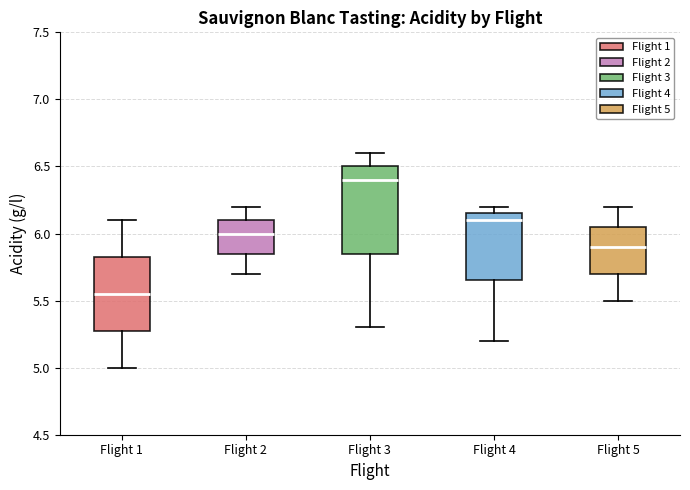

Reading left to right, read every box against the y-axis: the position of its median line, the range the box covers, and the ends of its whiskers. The values are not printed on the chart, so give them approximately, as read against the axis.

Flight 1: median 5.55, box 5.30 to 5.85, whiskers 5.00 to 6.10
Flight 2: median 6.00, box 5.85 to 6.10, whiskers 5.70 to 6.20
Flight 3: median 6.40, box 5.85 to 6.50, whiskers 5.30 to 6.60
Flight 4: median 6.10, box 5.65 to 6.15, whiskers 5.20 to 6.20
Flight 5: median 5.90, box 5.70 to 6.05, whiskers 5.50 to 6.20